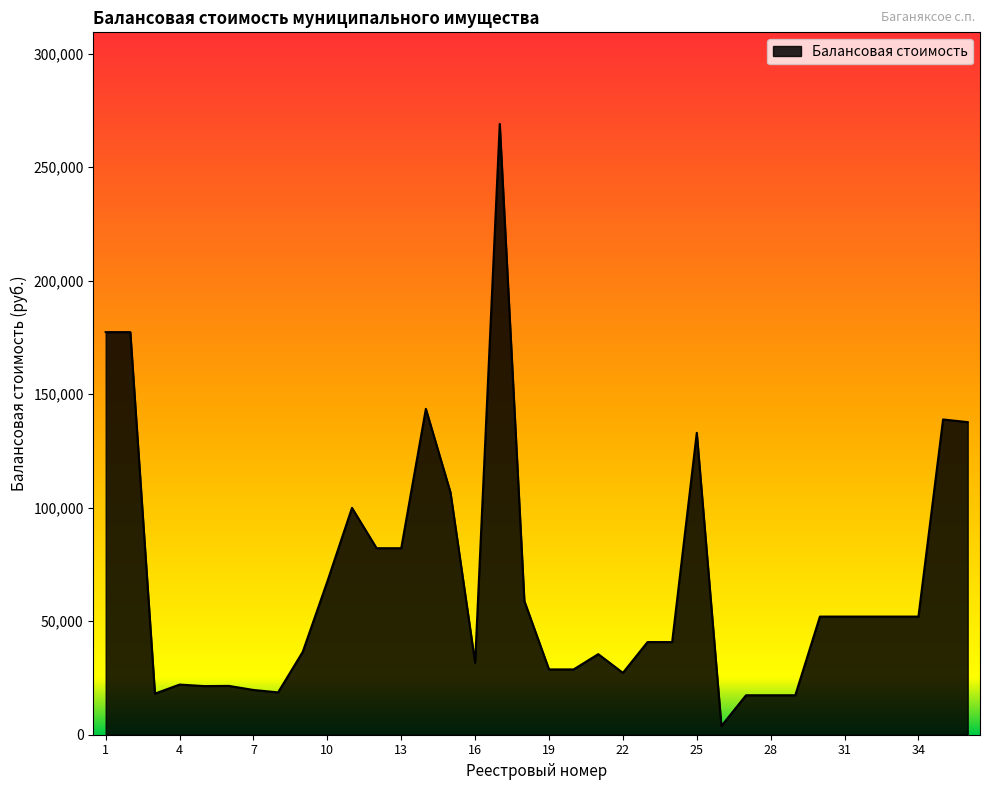

How many distinct data groups are displayed?

1